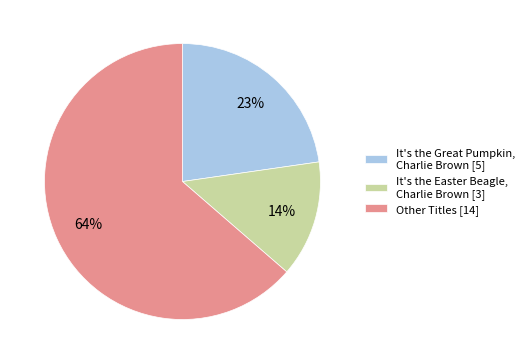

The It's the Great Pumpkin, Charlie Brown [5] slice represents 23% of the pie. True or false?

True